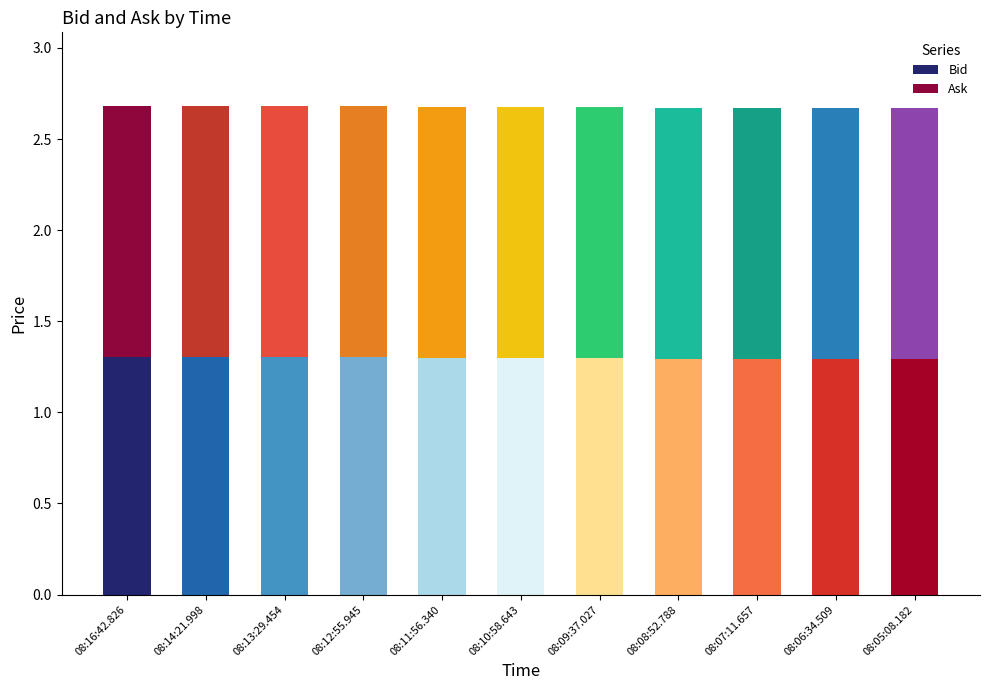

True or false: Bid has a value of 1.3 at 08:07:11.657.

True